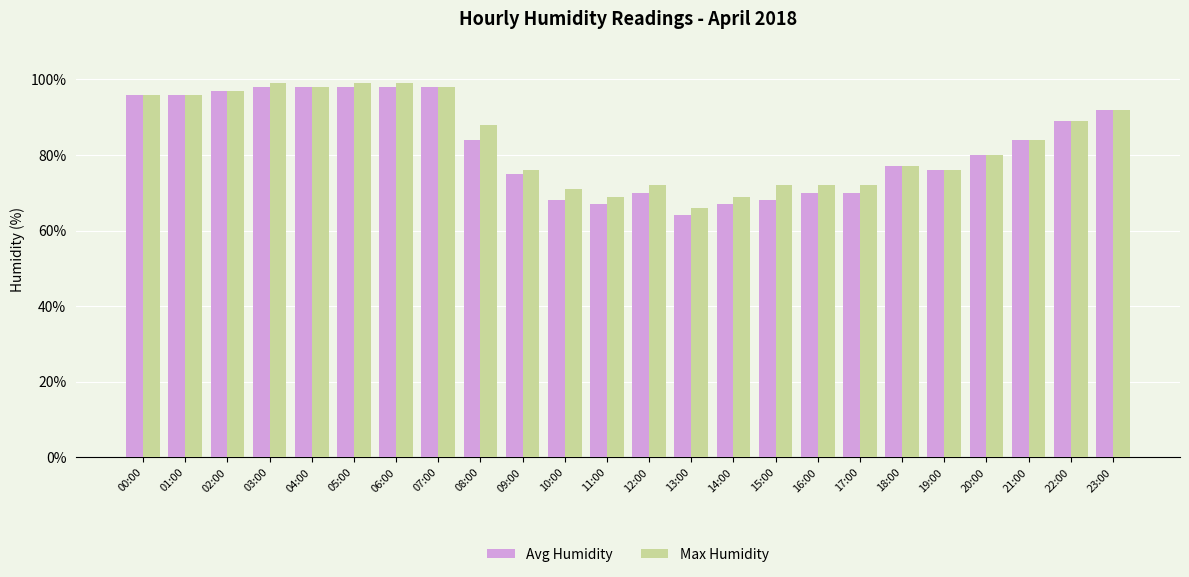

What is the maximum value for Avg Humidity?

98